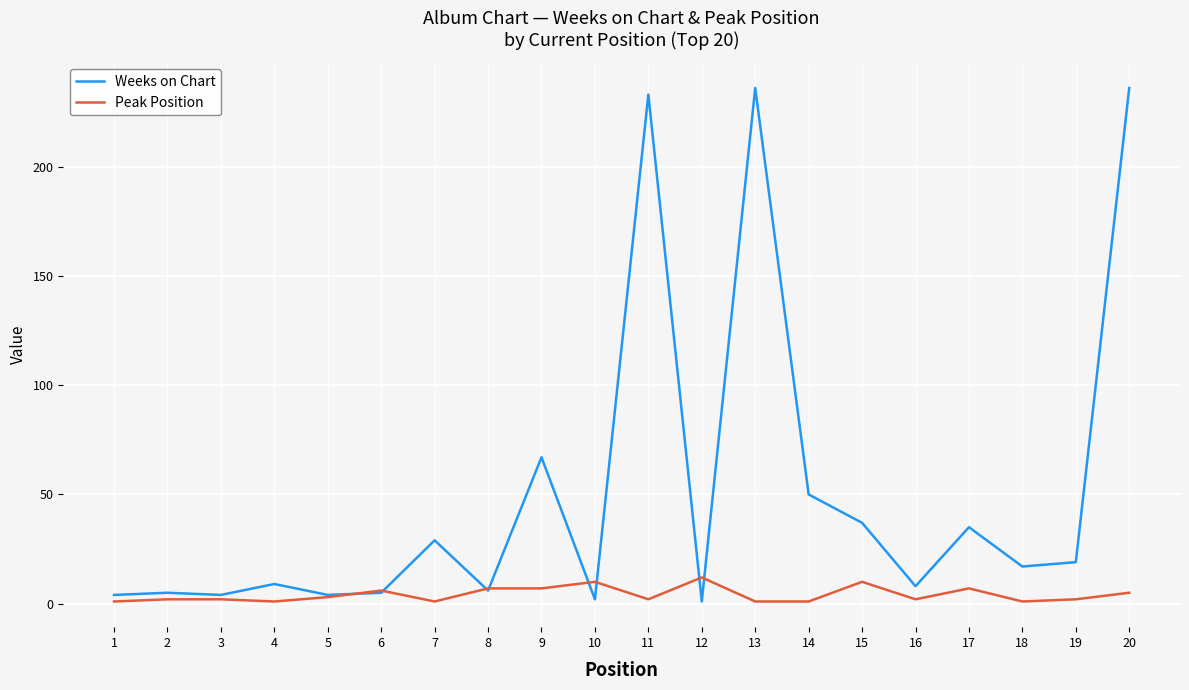

After their last crossing, which series has the higher values: Peak Position or Weeks on Chart?

Weeks on Chart